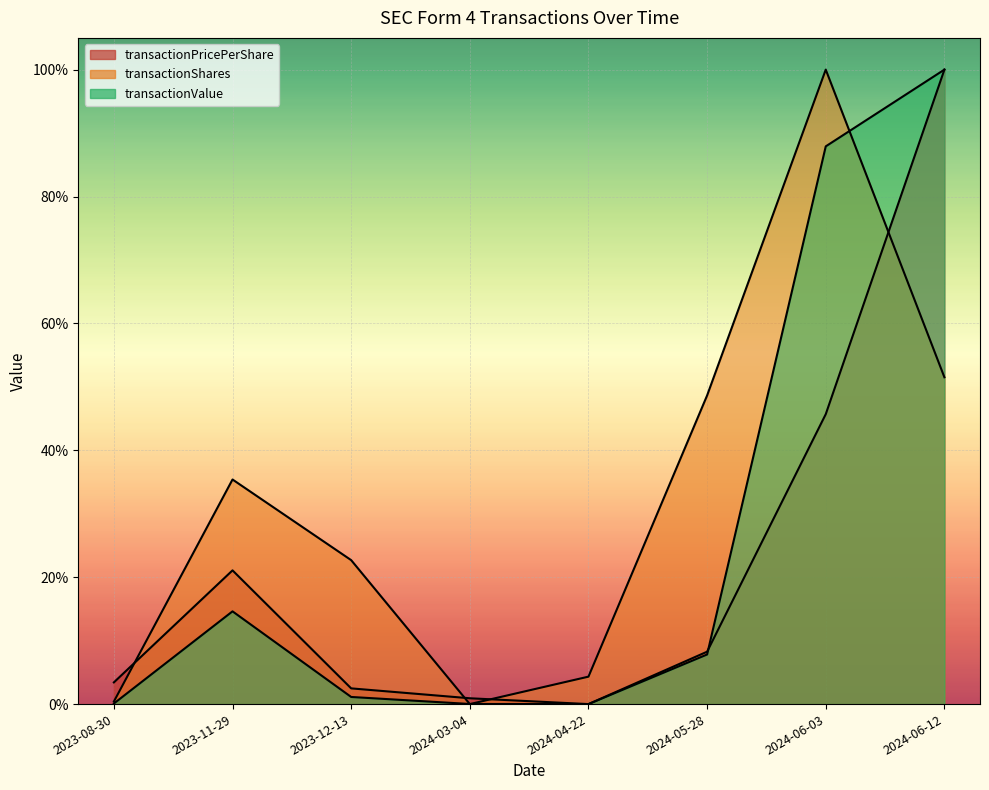

Which series has the largest total across all categories?

transactionShares